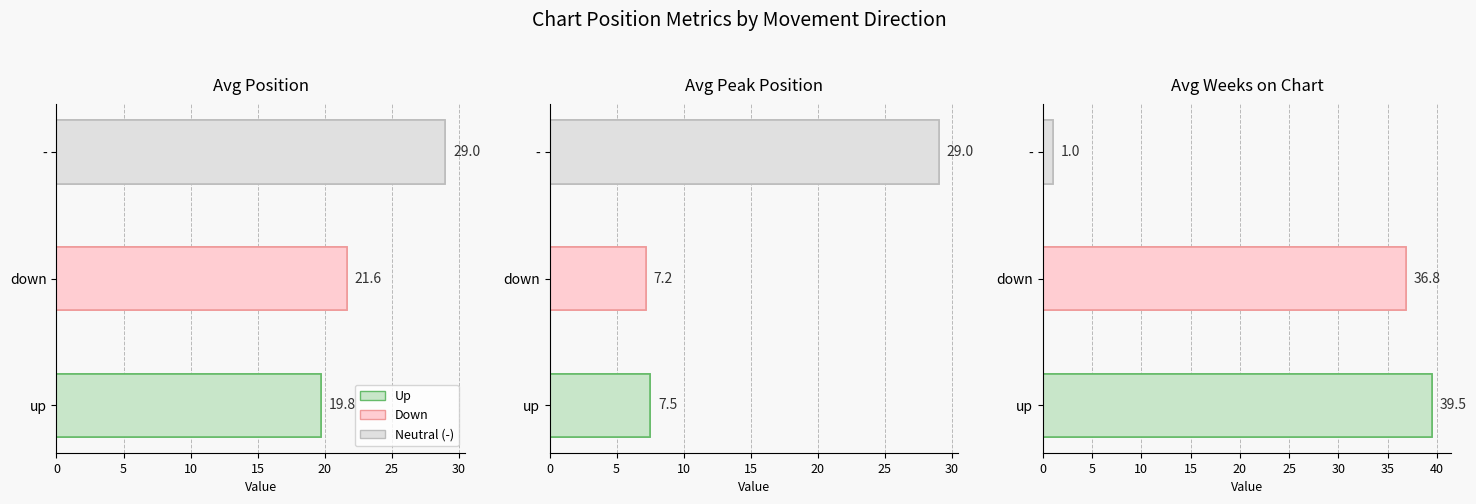

The chart shows a value of 39.5 at up. True or false?

True